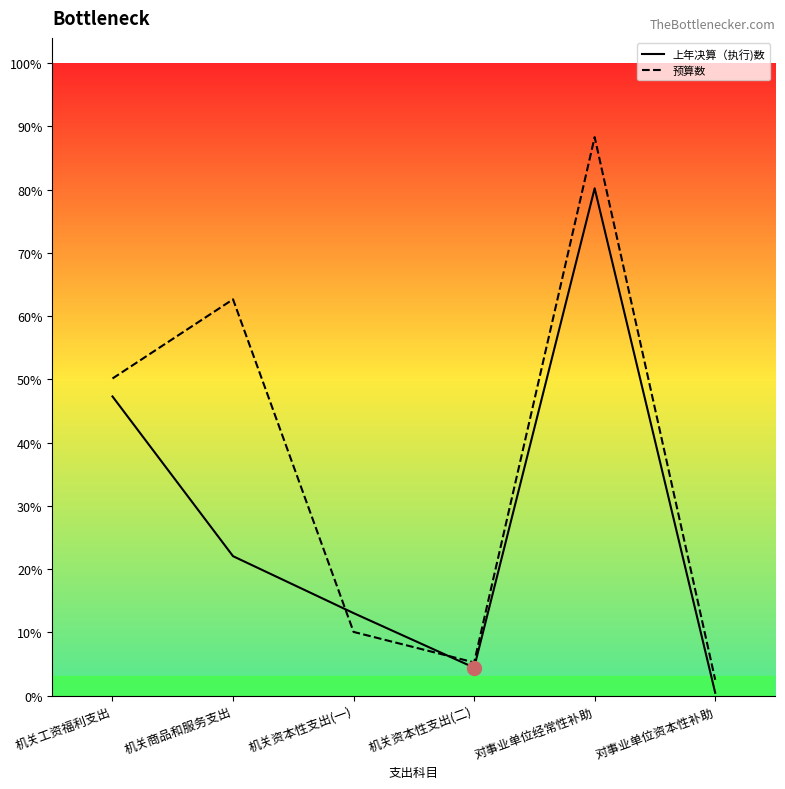

Where does the 预算数 series first go above 125385?

机关工资福利支出